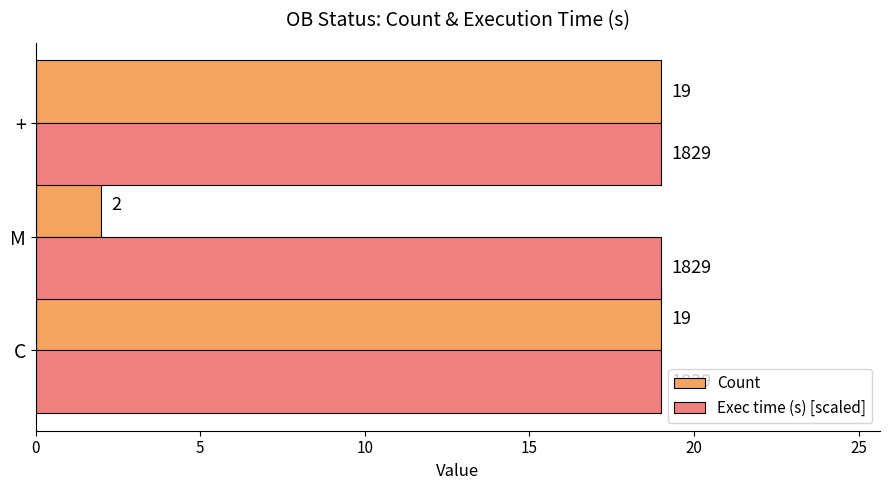

Which series has the largest total across all categories?

Exec time (s) [scaled]